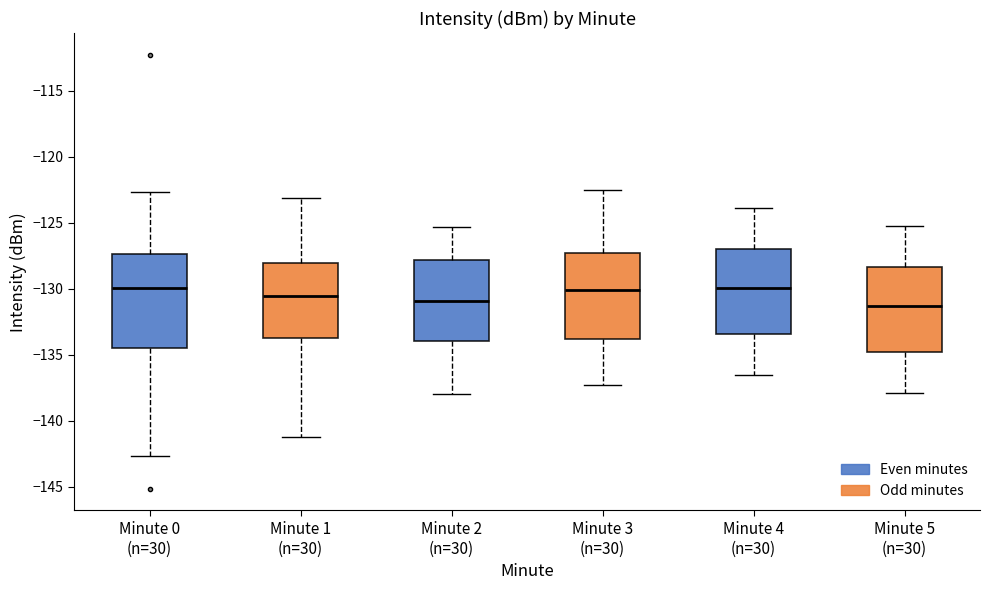

Reading left to right, transcribe this box plot: for each box, give where its median line is, the range the box spans, and where its two whiskers end, as read against the y-axis. The values are not printed on the chart, so give them approximately, as read against the axis.

Minute 0 (n=30): median -130.0, box -134.5 to -127.5, whiskers -142.5 to -122.5
Minute 1 (n=30): median -130.5, box -133.5 to -128.0, whiskers -141.0 to -123.0
Minute 2 (n=30): median -131.0, box -134.0 to -128.0, whiskers -138.0 to -125.5
Minute 3 (n=30): median -130.0, box -134.0 to -127.5, whiskers -137.5 to -122.5
Minute 4 (n=30): median -130.0, box -133.5 to -127.0, whiskers -136.5 to -124.0
Minute 5 (n=30): median -131.5, box -135.0 to -128.5, whiskers -138.0 to -125.0